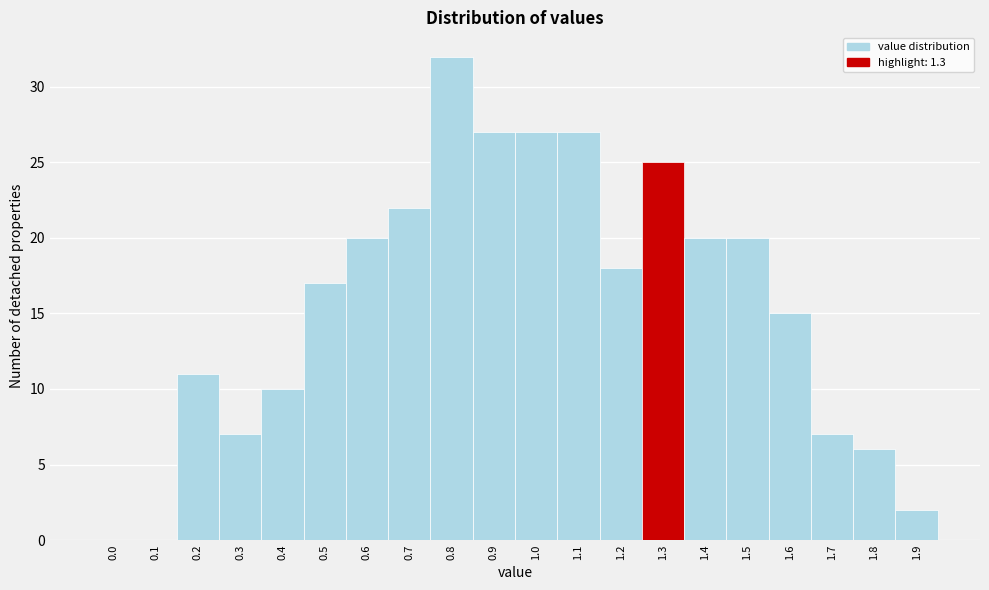

Reading left to right, list all the values displayed in this chart.

0.0=0	0.1=0	0.2=11	0.3=7	0.4=10	0.5=17	0.6=20	0.7=22	0.8=32	0.9=27	1.0=27	1.1=27	1.2=18	1.3=25	1.4=20	1.5=20	1.6=15	1.7=7	1.8=6	1.9=2